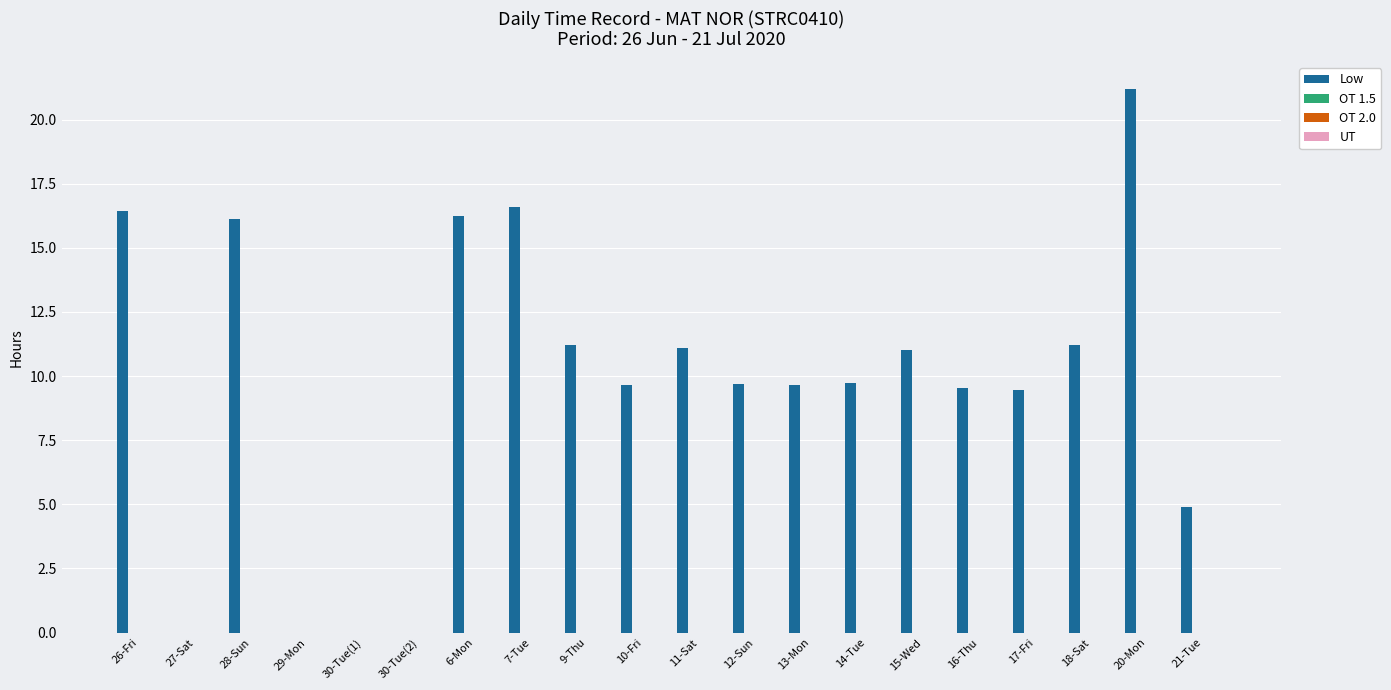

What is the sum of all values?

193.7